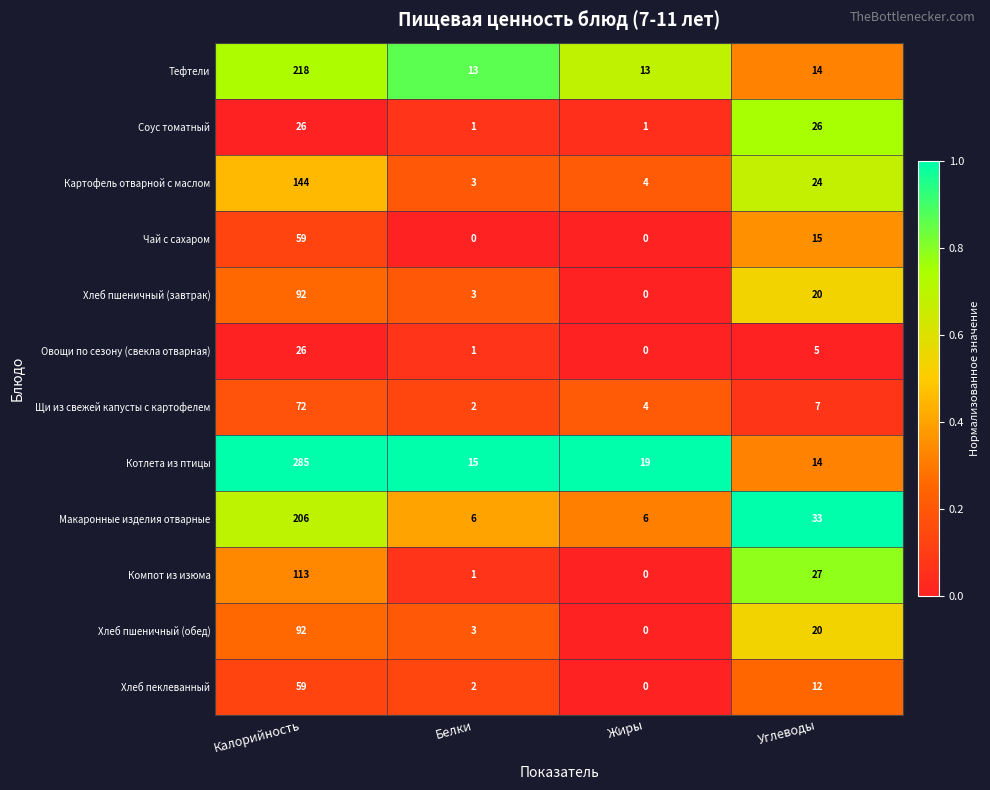

Which series has the largest total across all categories?

Котлета из птицы